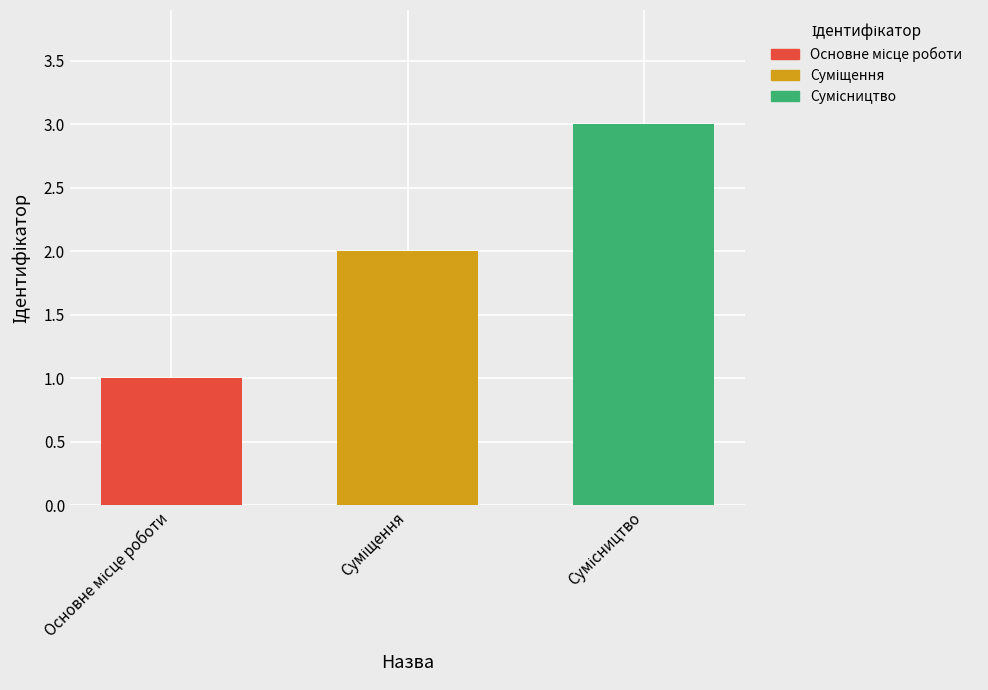

What is the greatest value displayed?

3